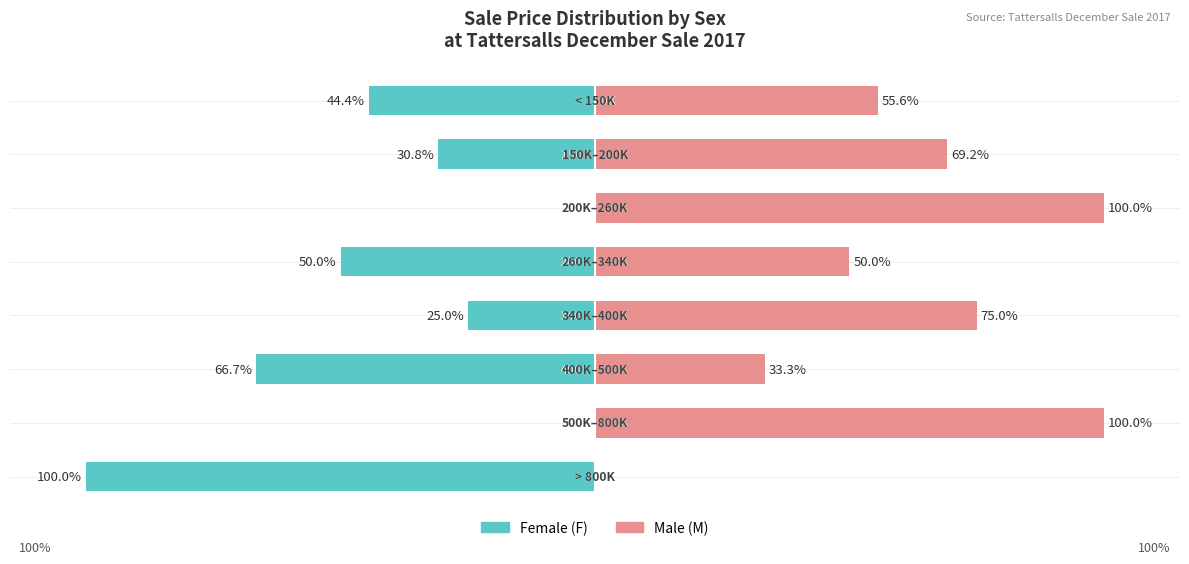

Which series has the largest total across all categories?

Male (M)